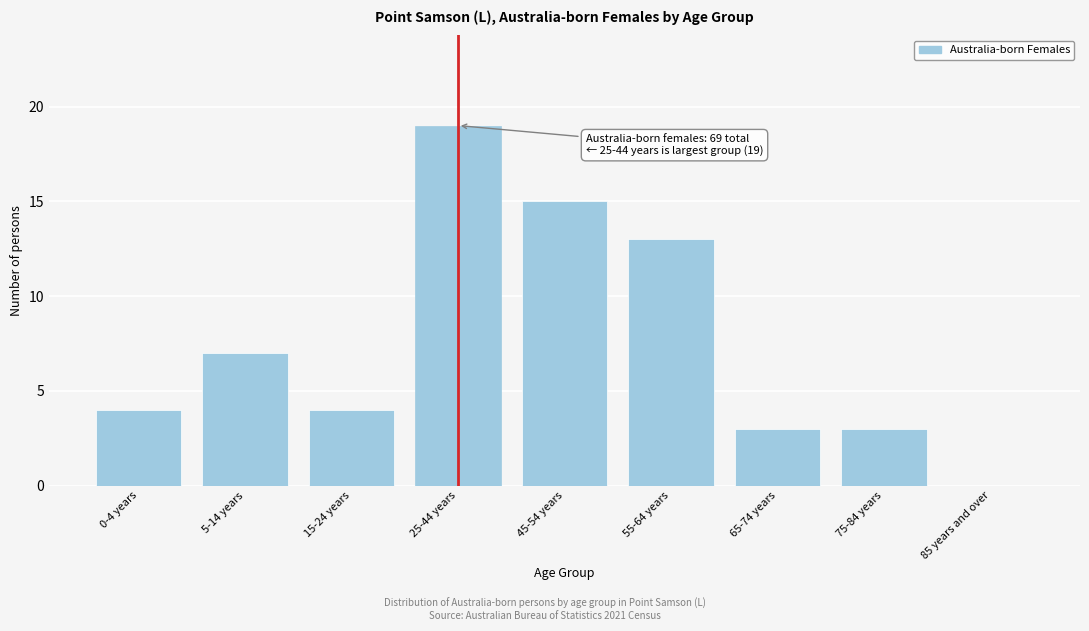

Reading left to right, list all the values displayed in this chart.

0-4 years=4	5-14 years=7	15-24 years=4	25-44 years=19	45-54 years=15	55-64 years=13	65-74 years=3	75-84 years=3	85 years and over=0